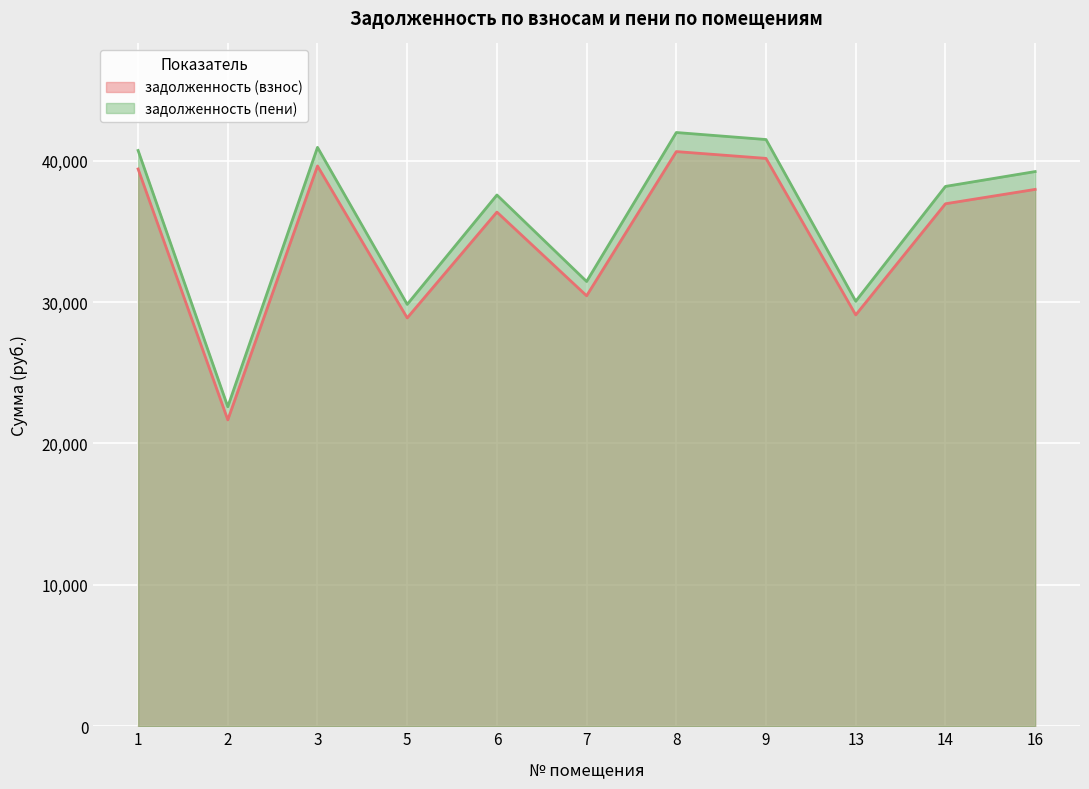

Reading left to right, transcribe all the data shown in this chart.

задолженность (взнос): 39417.8	21670.1	39631.6	28881.4	36369.1	30448.4	40647.8	40166.5	29095.4	36957.4	37973.6
задолженность (пени): 40726.7	22599.0	40947.6	29840.4	37576.8	31459.5	41997.6	41500.2	30061.5	38184.6	39234.6